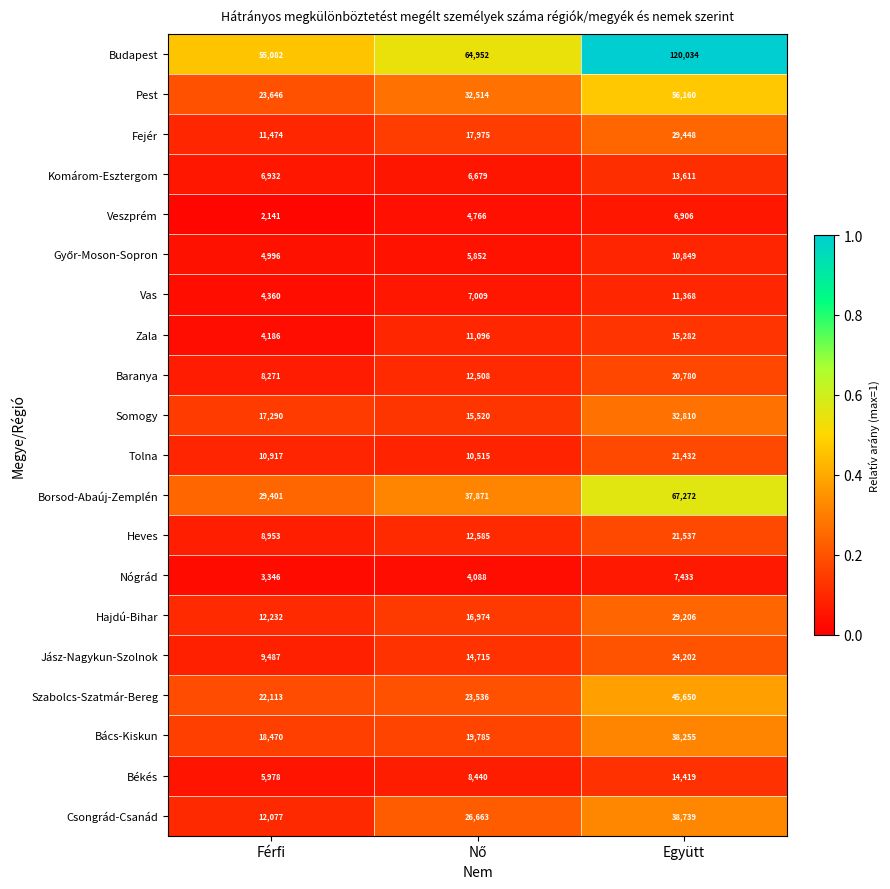

Which series has the largest total across all categories?

Budapest